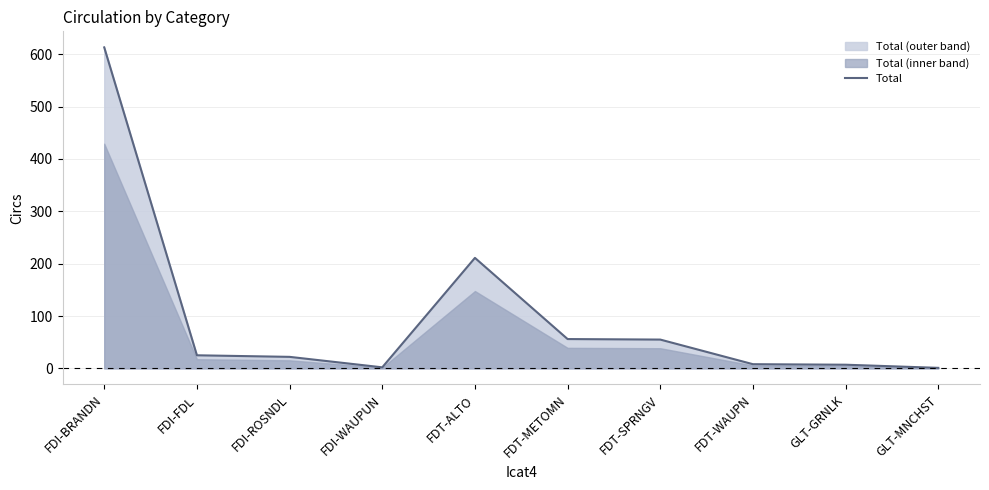

List the labels in order of value, smallest first.

GLT-MNCHST, FDI-WAUPUN, GLT-GRNLK, FDT-WAUPN, FDI-ROSNDL, FDI-FDL, FDT-SPRNGV, FDT-METOMN, FDT-ALTO, FDI-BRANDN